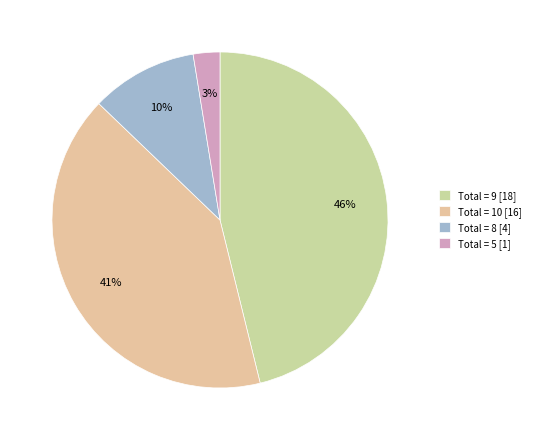

Rank the categories by value from highest to lowest.

Total = 9 [18], Total = 10 [16], Total = 8 [4], Total = 5 [1]